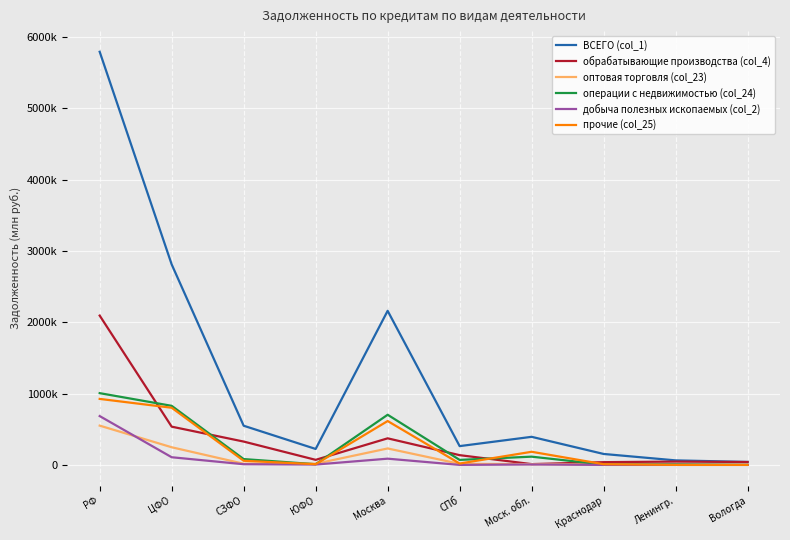

Where is обрабатывающие производства (col_4) nearest to the value 1052585?

ЦФО